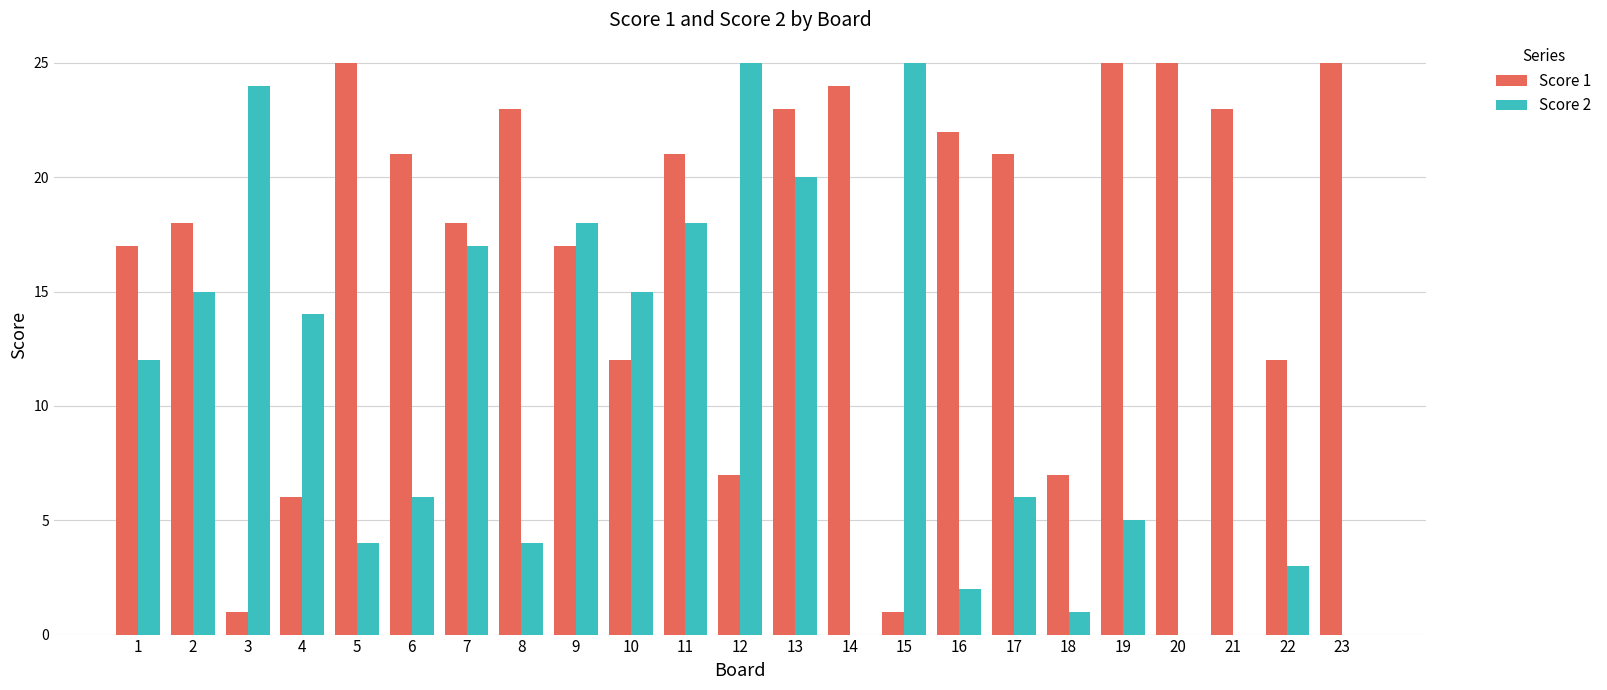

Between 7 and 18, which series saw the biggest shift?

Score 2